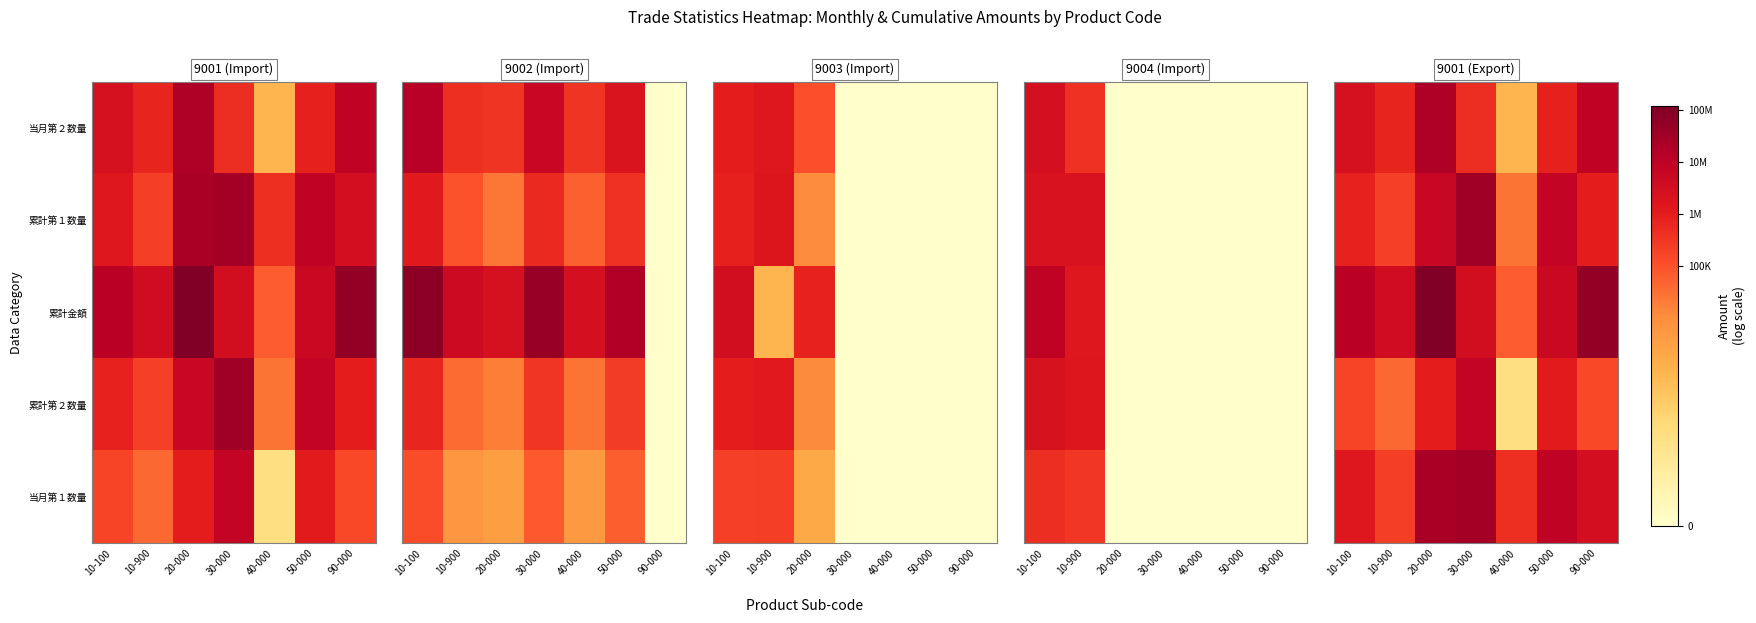

At how many categories does at least one series exceed 11?

7